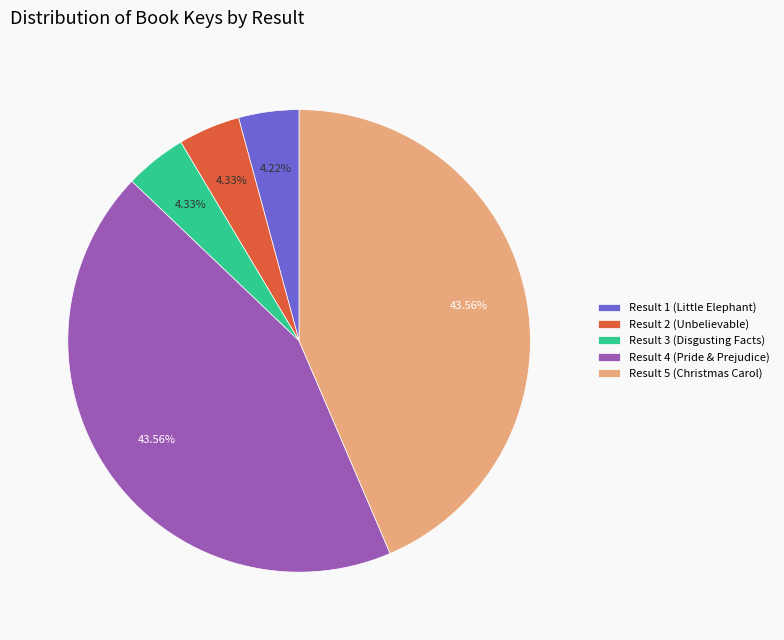

Is the sum of Result 5 (Christmas Carol) and Result 3 (Disgusting Facts) greater than half?

No